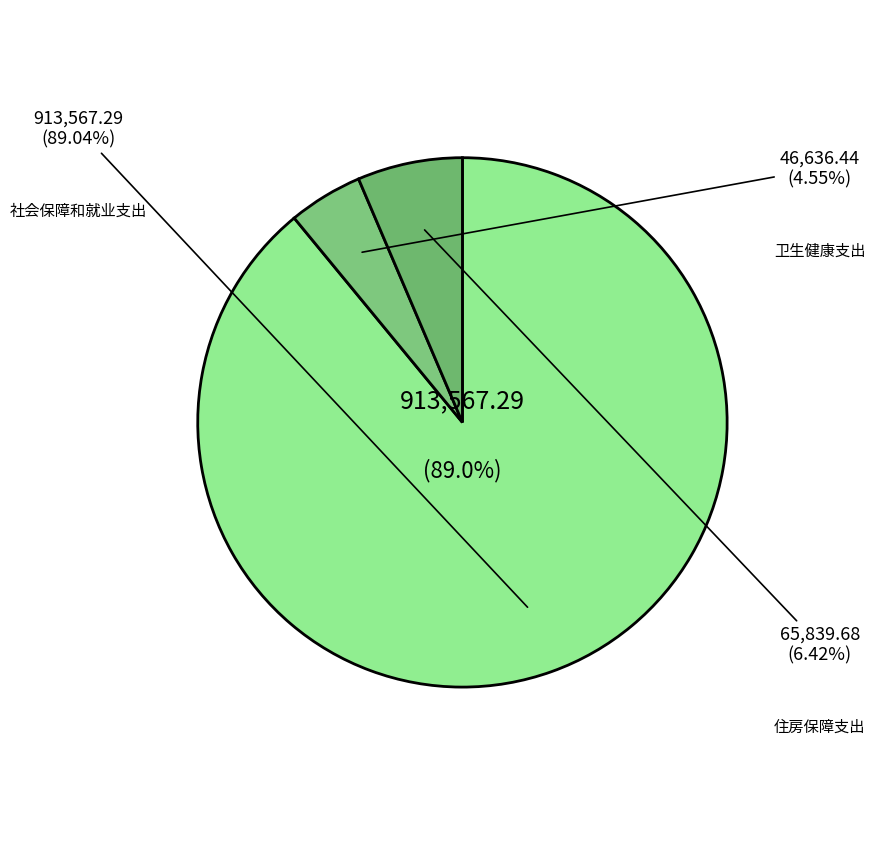

What is the majority slice?

社会保障和就业支出